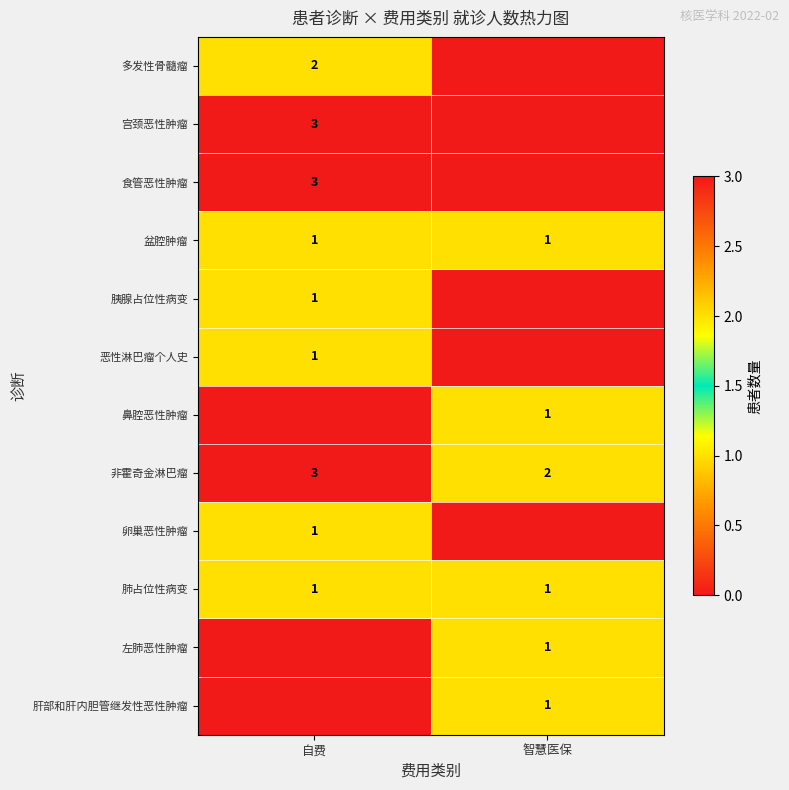

What is the total value across all series at 自费?

16